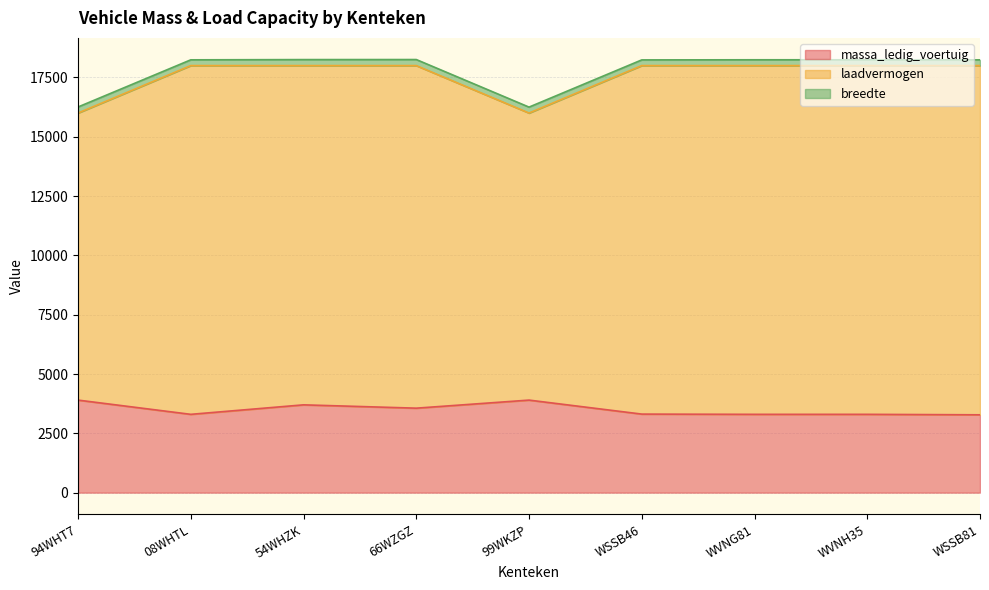

What is the value of the massa_ledig_voertuig point at the 2nd from the left?

3300